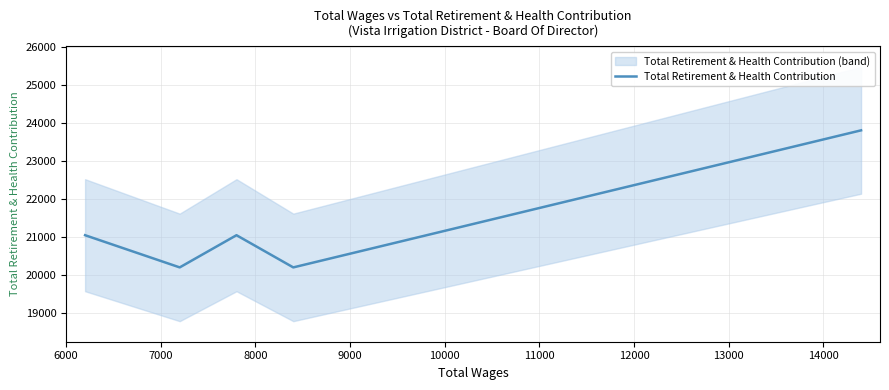

What is the maximum value for Total Retirement & Health Contribution?

23814